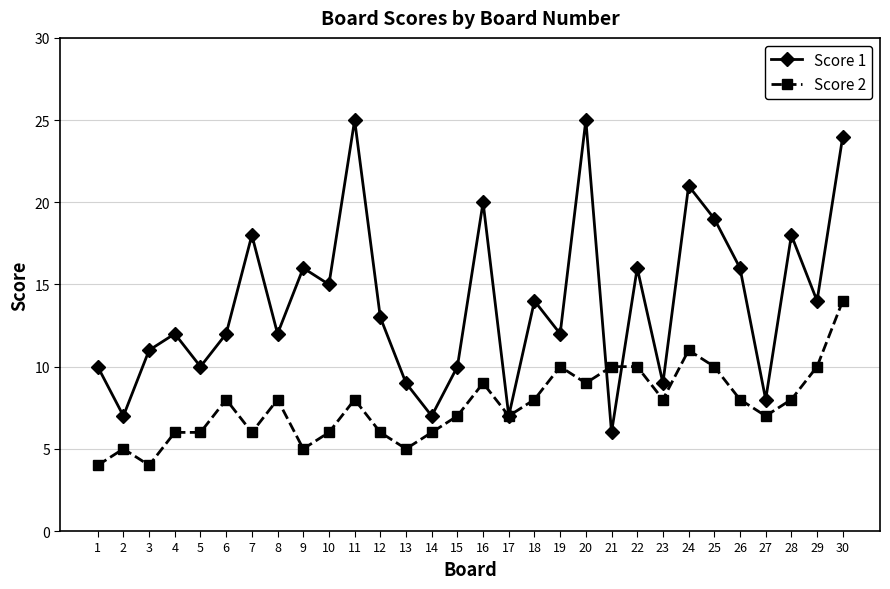

What is the lowest value of the Score 2 series?

4